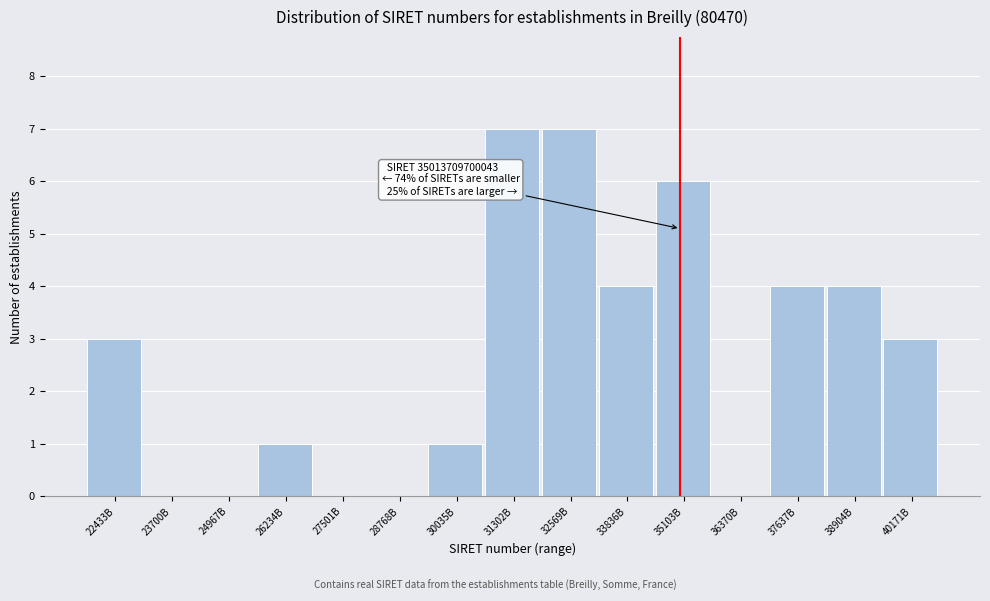

Reading right to left, list all the values displayed in this chart.

40171B=3	38904B=4	37637B=4	36370B=0	35103B=6	33836B=4	32569B=7	31302B=7	30035B=1	28768B=0	27501B=0	26234B=1	24967B=0	23700B=0	22433B=3